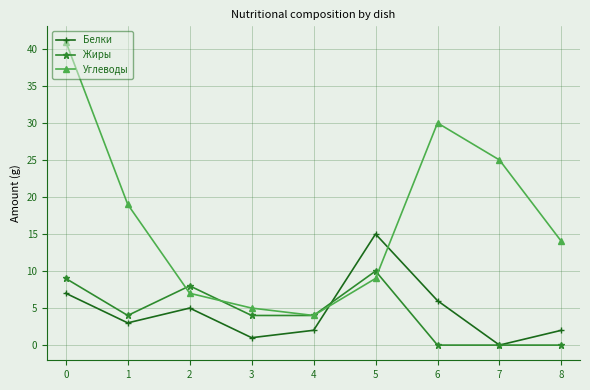

Rank the series by their maximum value, from highest to lowest.

Углеводы, Белки, Жиры